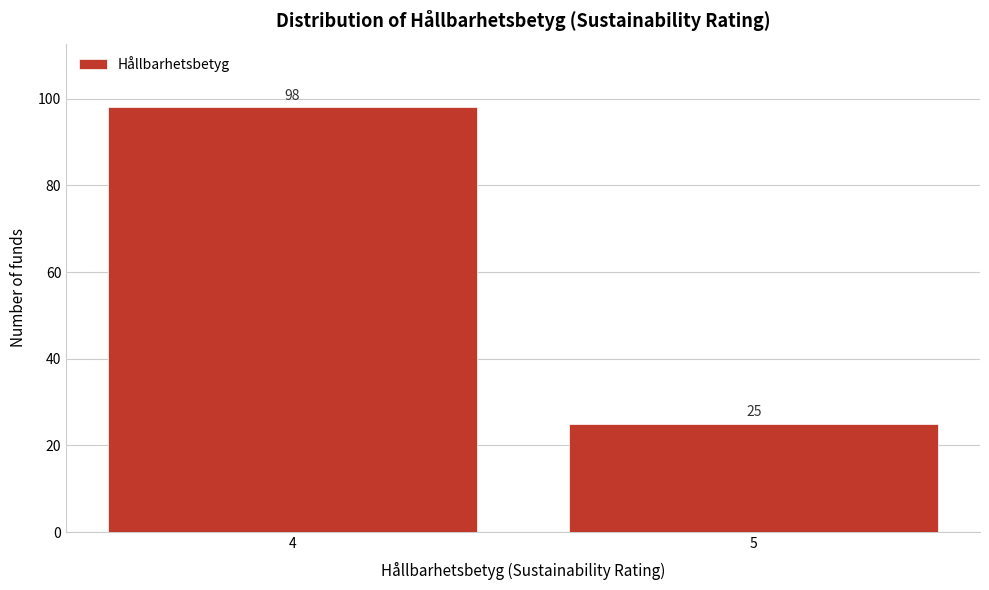

Reading left to right, what are all the values shown in this chart?

4=98	5=25